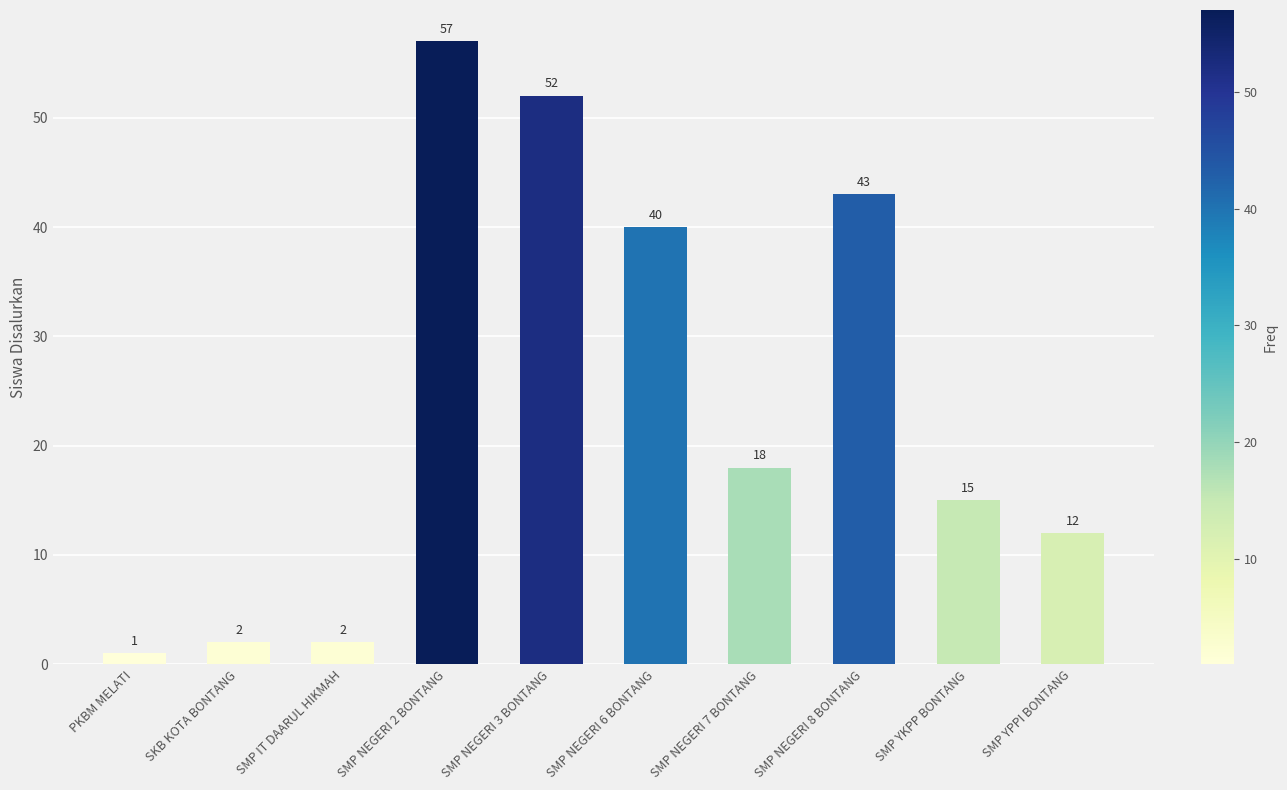

What value does the data have at SMP NEGERI 7 BONTANG, to the nearest 5?

20